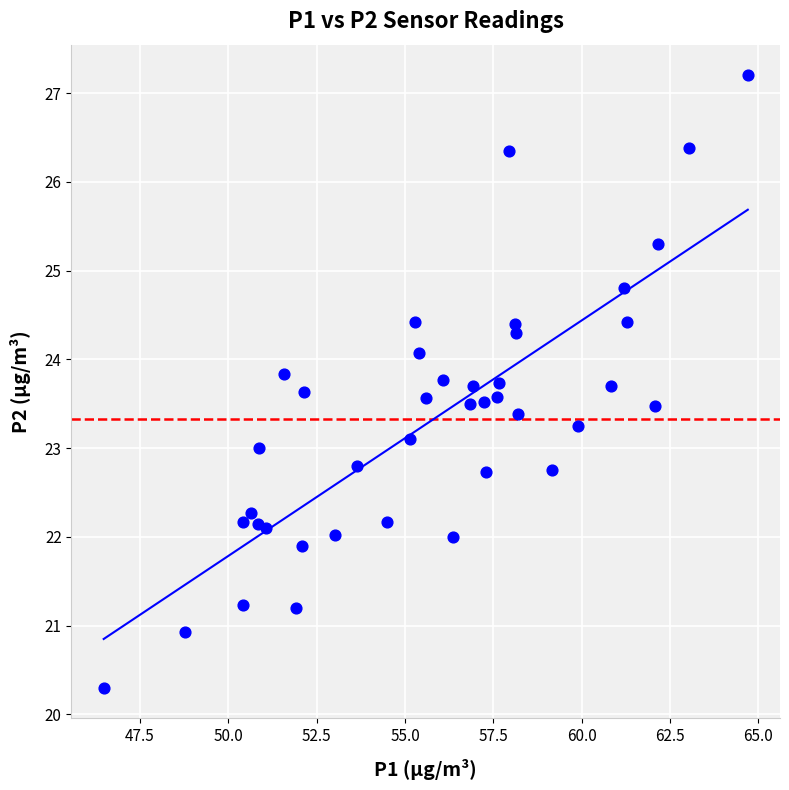

What is the range of Y values (max minus min)?

6.9